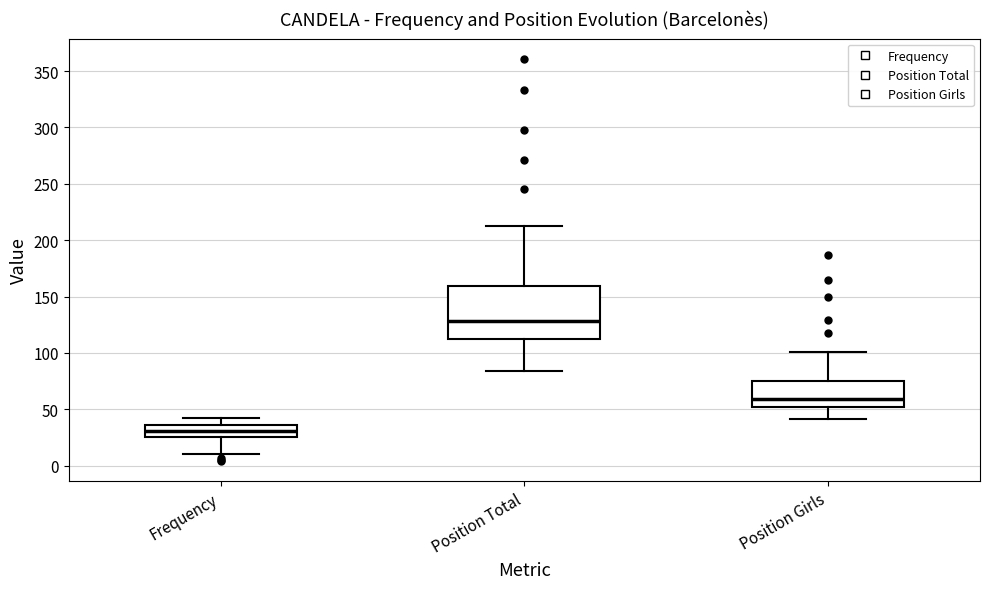

Reading left to right, transcribe this box plot: for each box, give where its median line is, the range the box spans, and where its two whiskers end, as read against the y-axis. The values are not printed on the chart, so give them approximately, as read against the axis.

Frequency: median 30, box 25 to 35, whiskers 10 to 40
Position Total: median 130, box 110 to 160, whiskers 85 to 215
Position Girls: median 60, box 50 to 75, whiskers 40 to 100